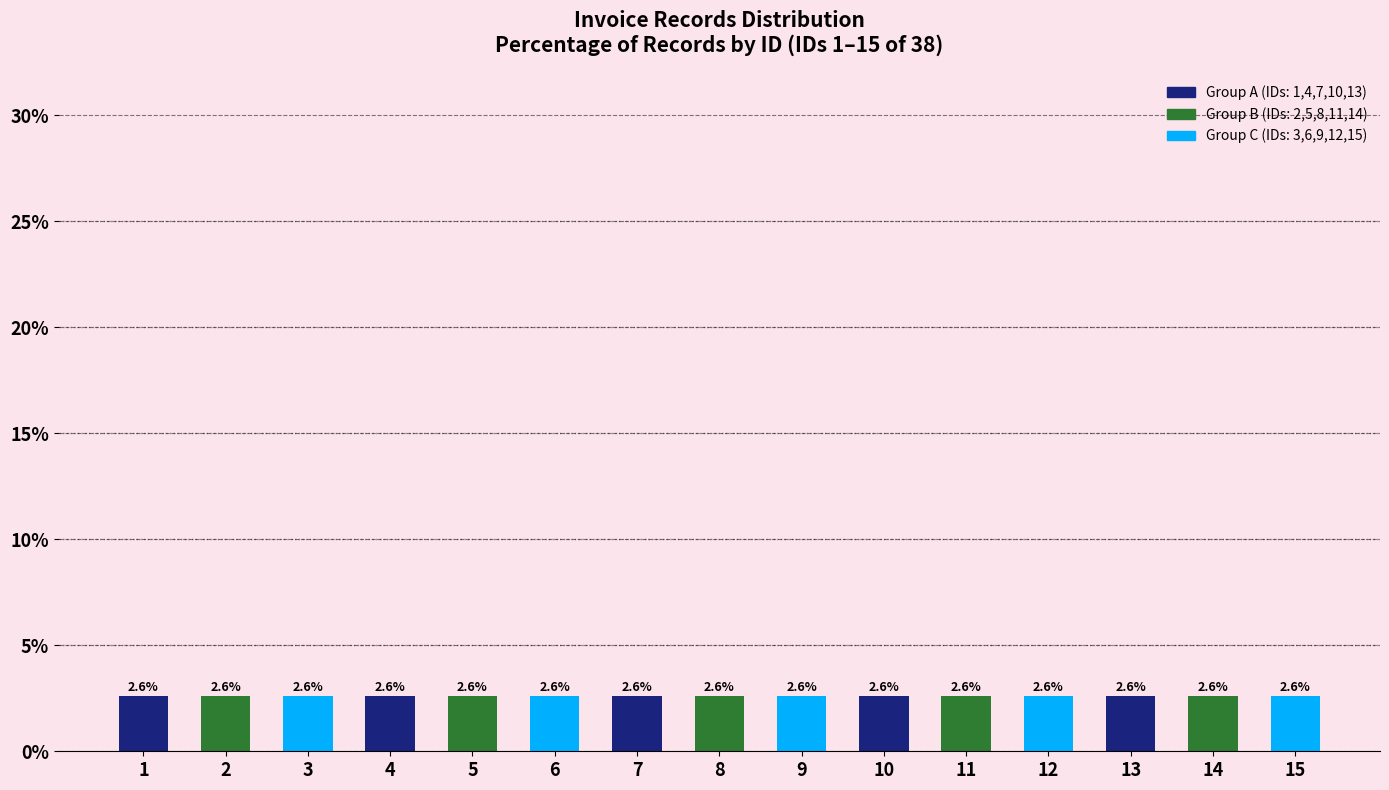

The chart shows a value of 1 at 2. True or false?

False